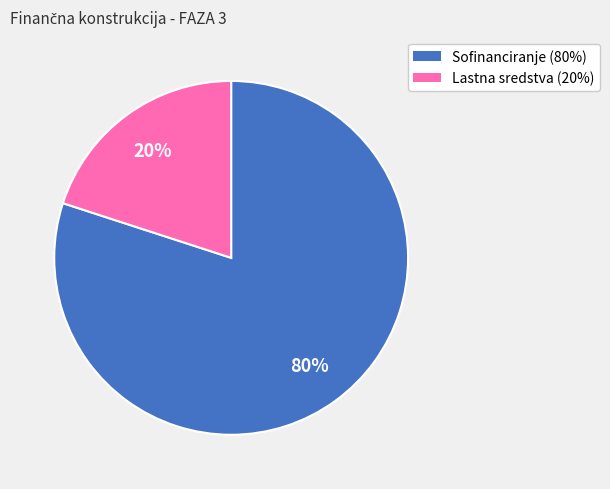

To the nearest percent, what is the difference between the largest and smallest slice percentages?

60%